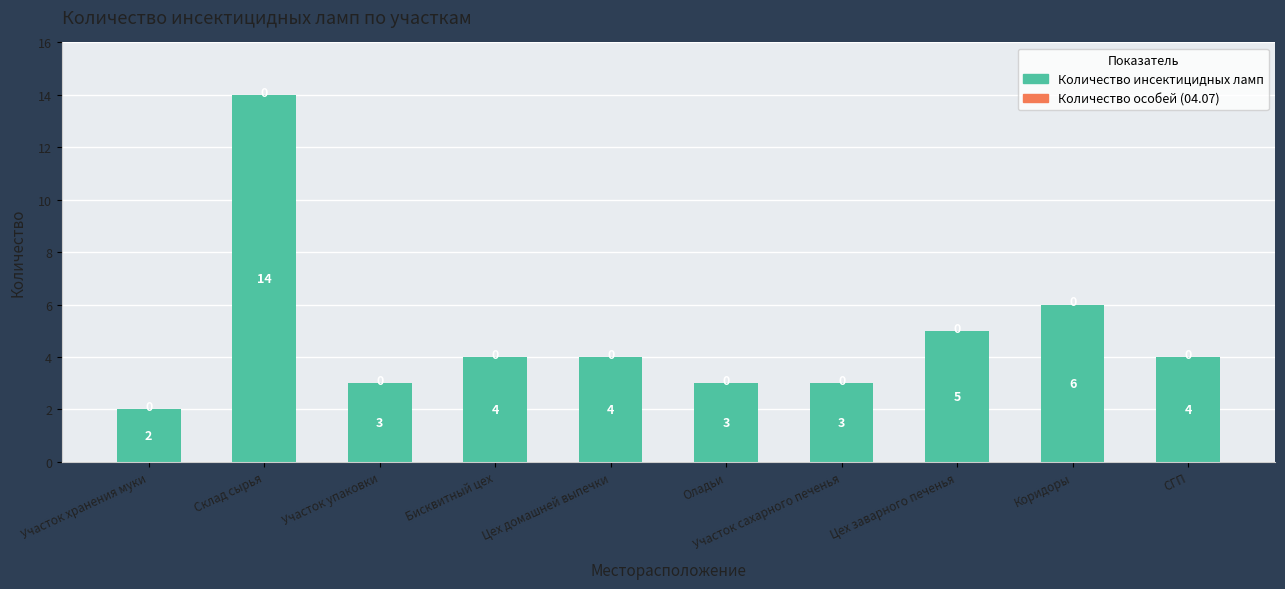

Are the bars grouped side by side (vs. stacked)?

No